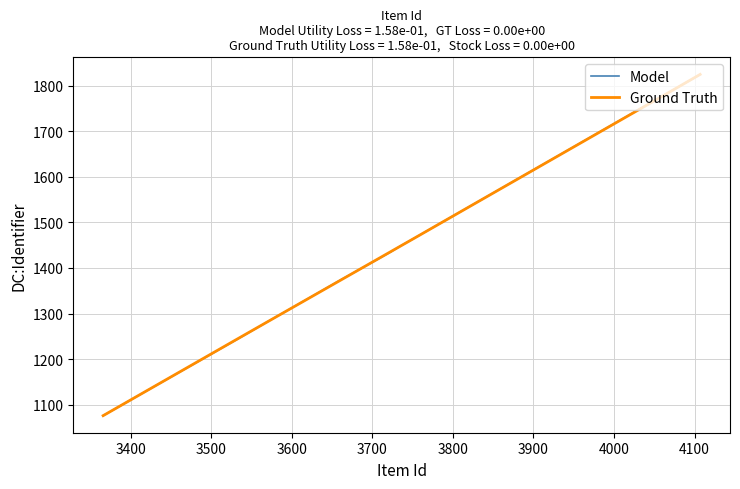

How many lines are shown in the chart?

2